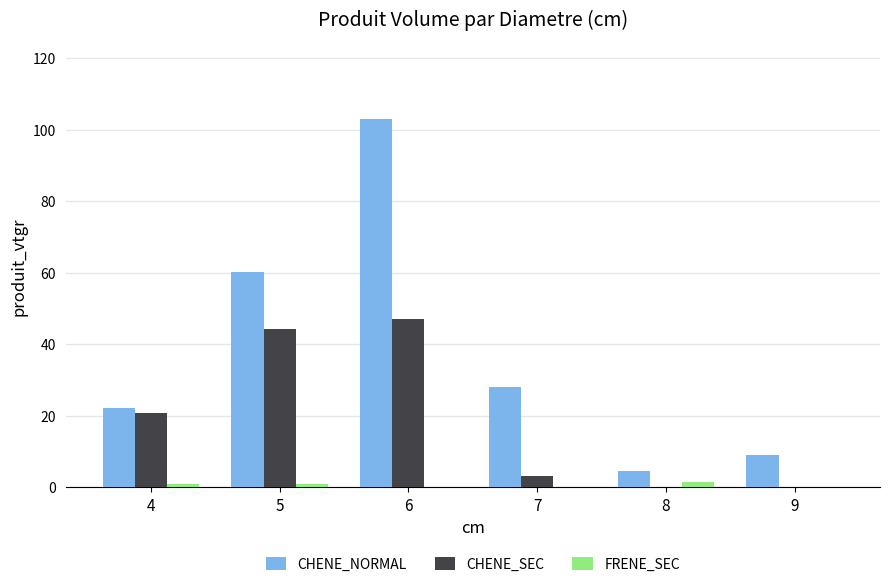

How many groups of bars are there?

6